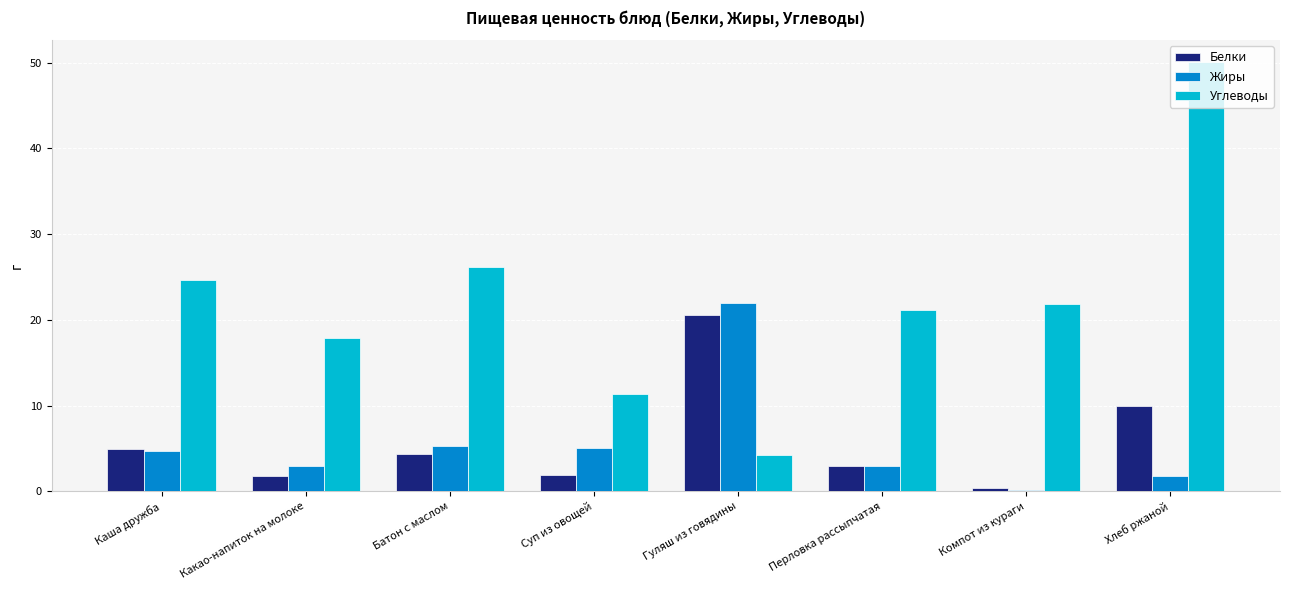

What is the label of the 1st bar from the left?

Каша дружба